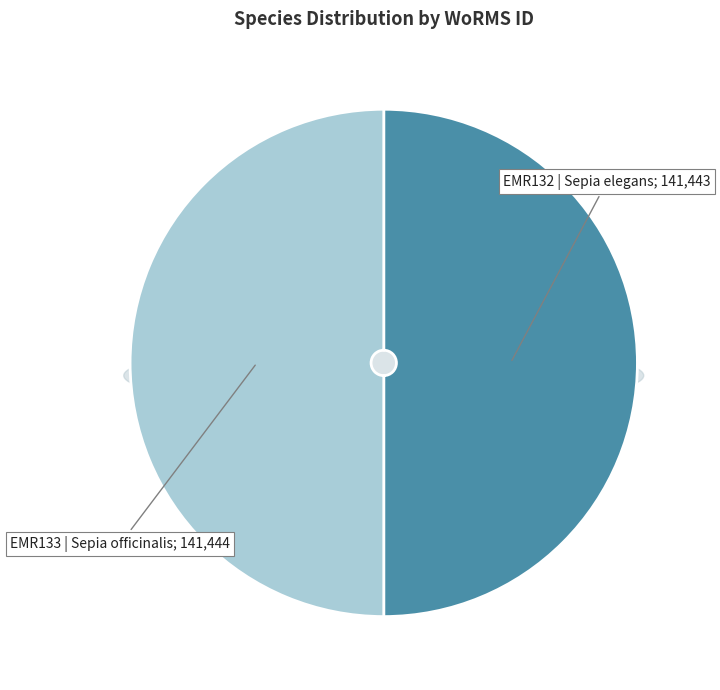

Which slice is the largest?

Sepia officinalis